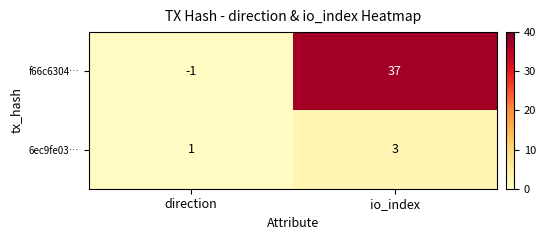

At which category does the chart reach its minimum across all series?

direction